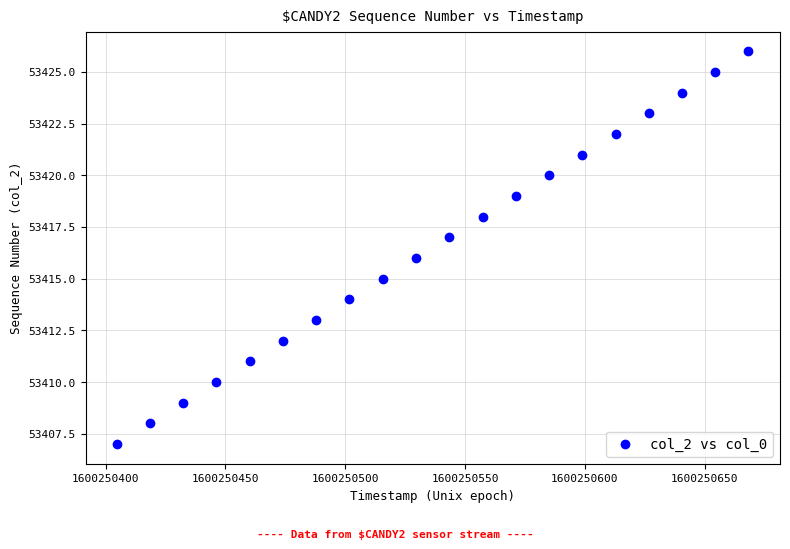

What is the range of Y values (max minus min)?

19